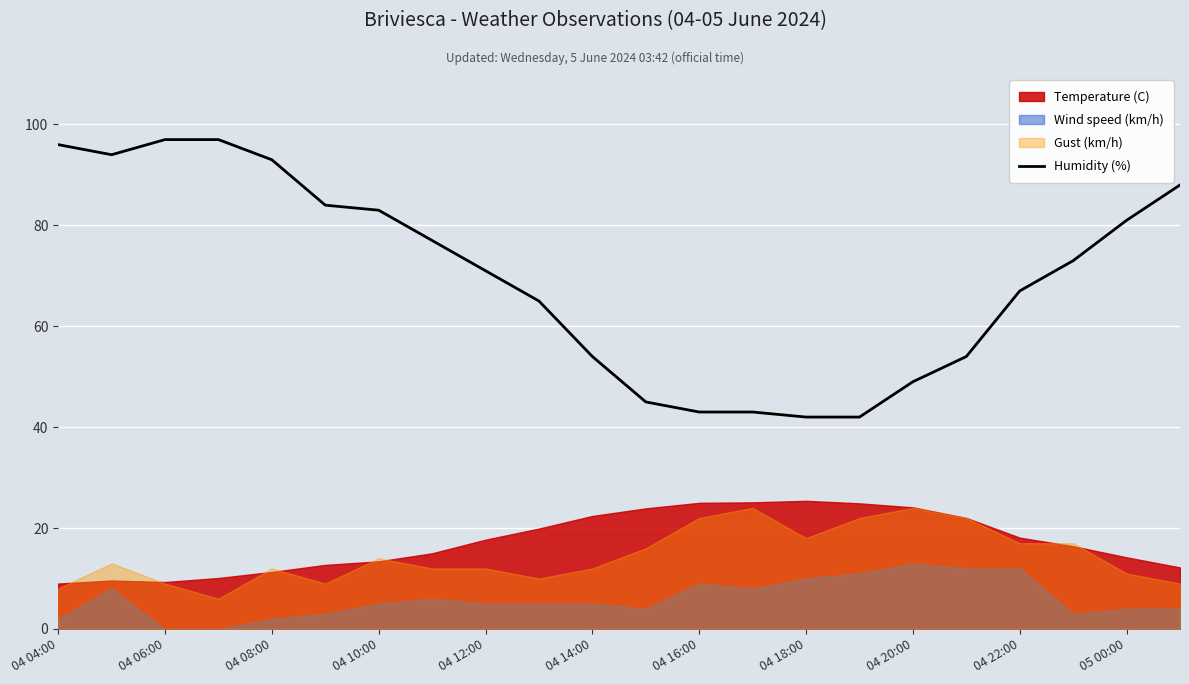

What is the ratio of the value at 13 to the value at 15?

1.0